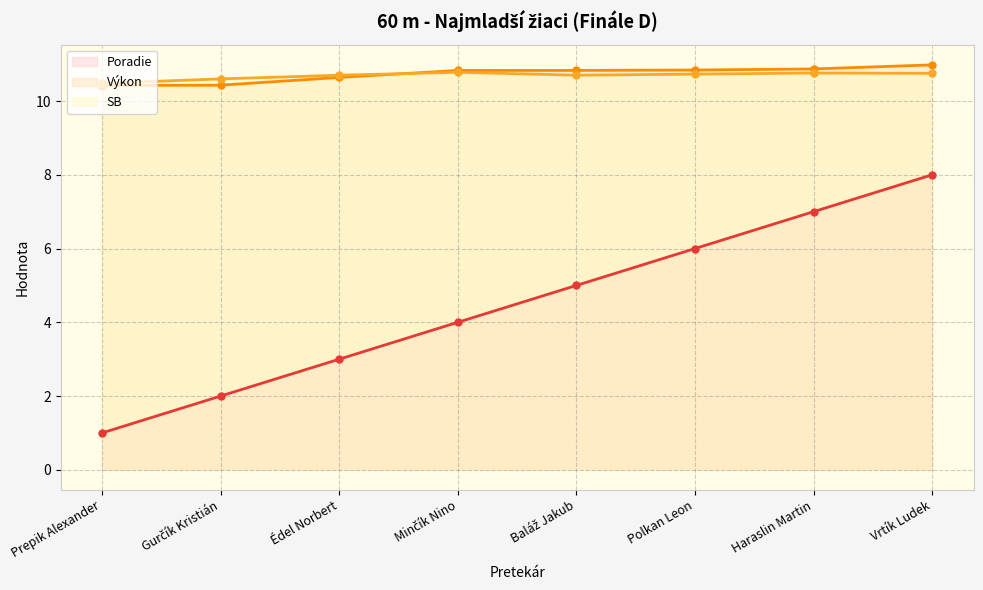

The value of Poradie at Prepik Alexander is 0.3. True or false?

False